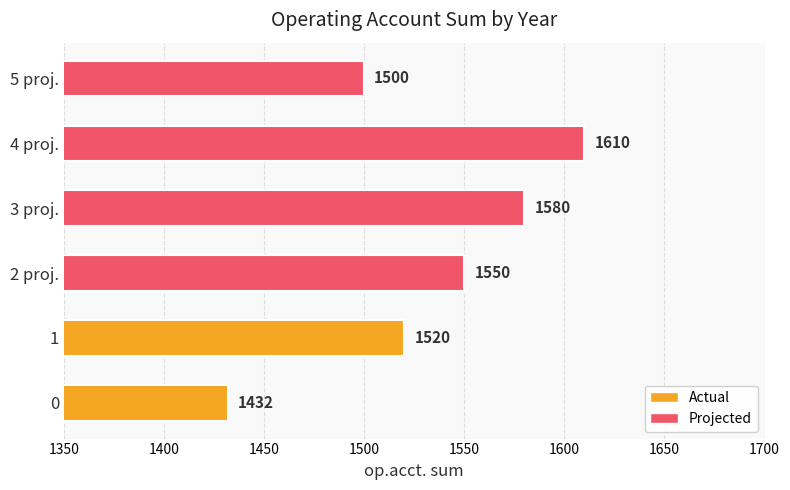

What is the difference between the maximum and minimum values?

178